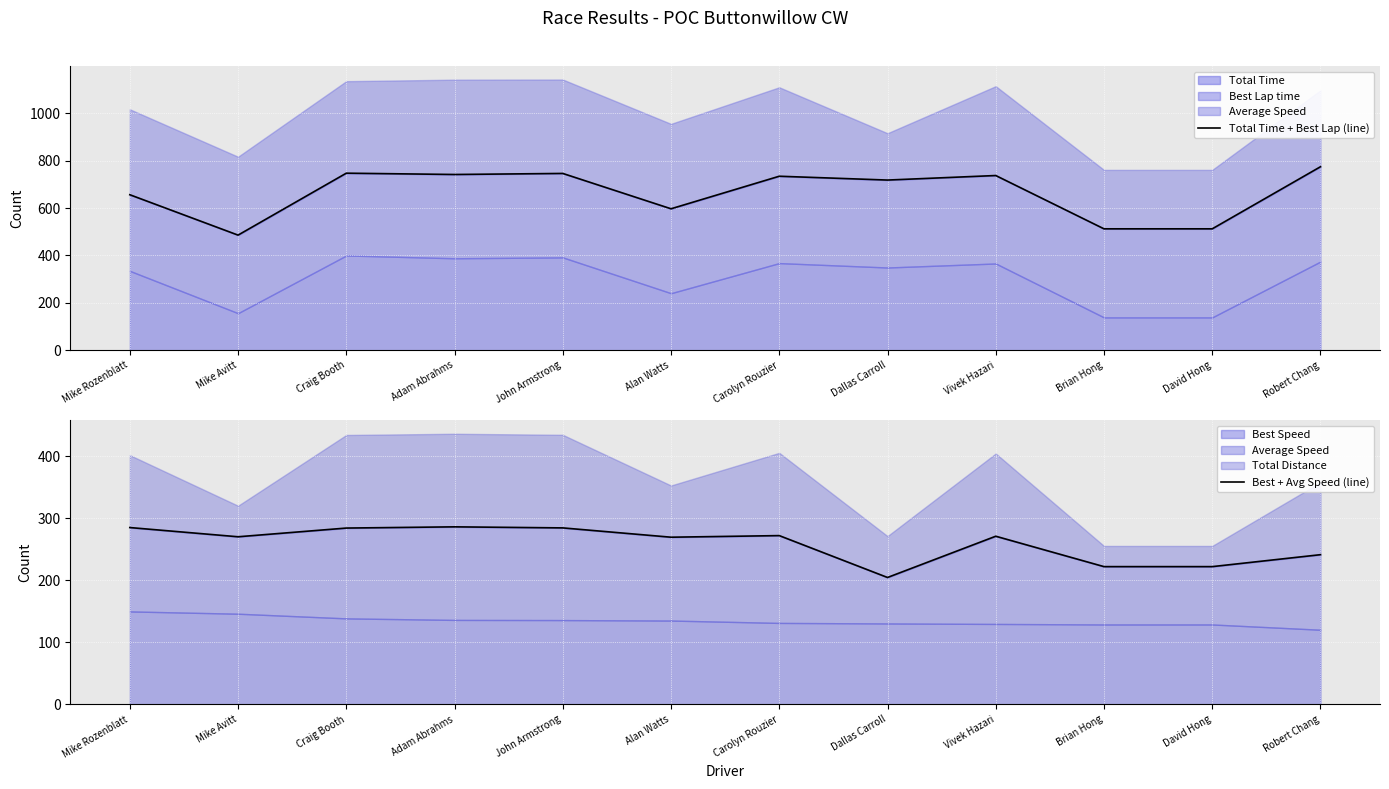

What position from the right is Craig Booth?

10